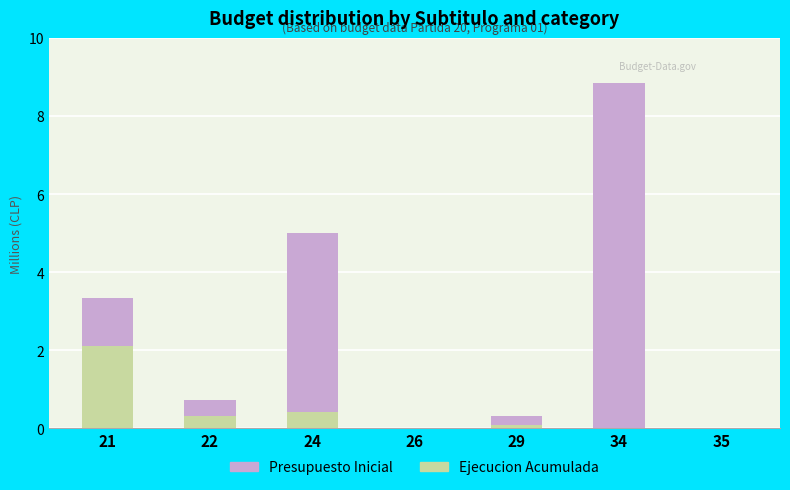

At which label does Presupuesto Inicial reach its peak?

21